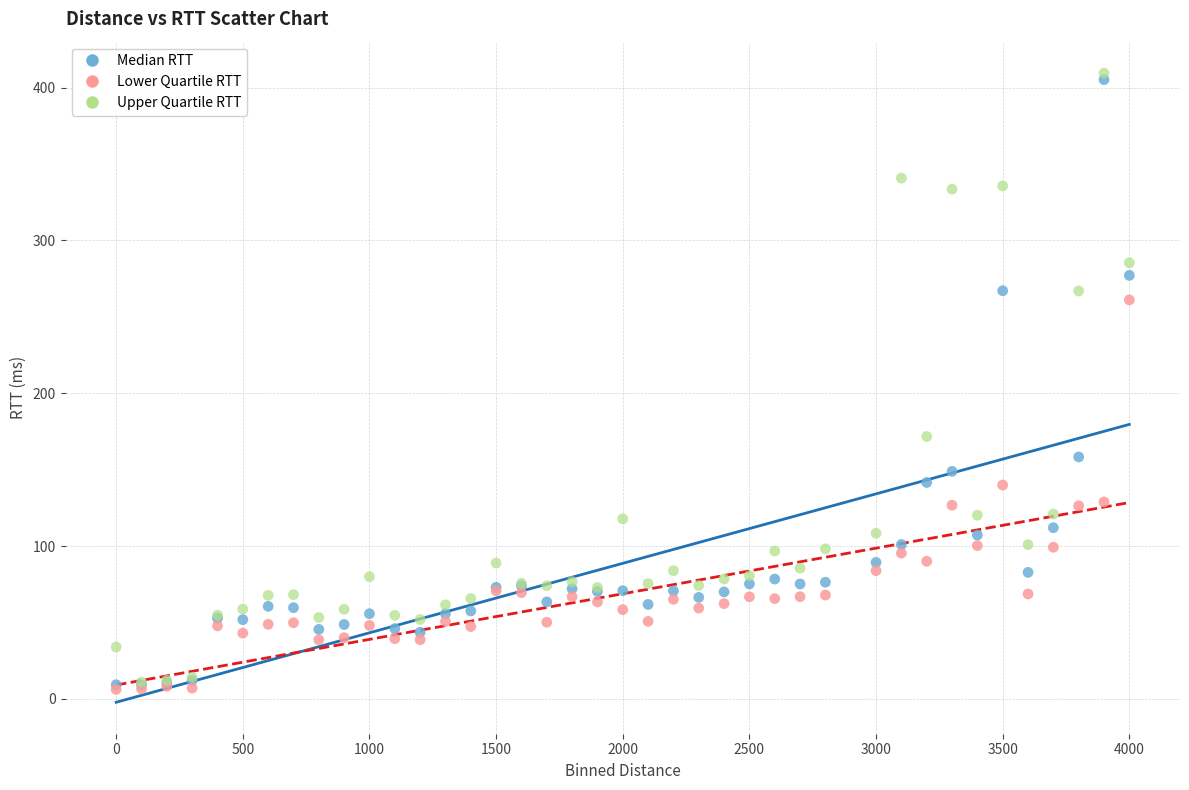

Across all series, what Y value is closest to 207?

171.6